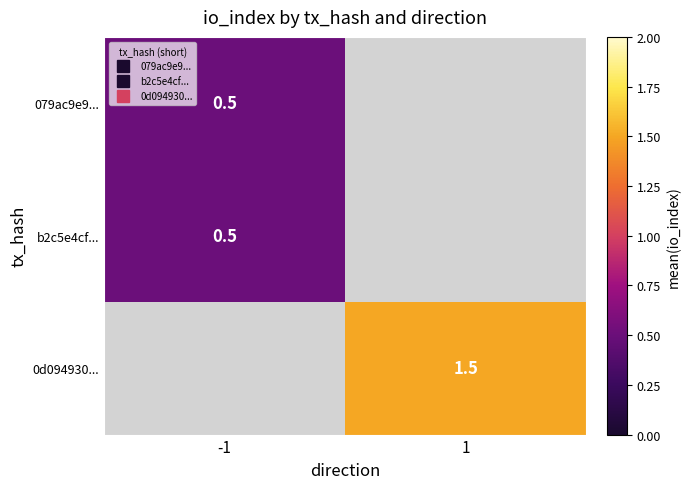

Which category has the lowest value in the b2c5e4cf... series?

-1